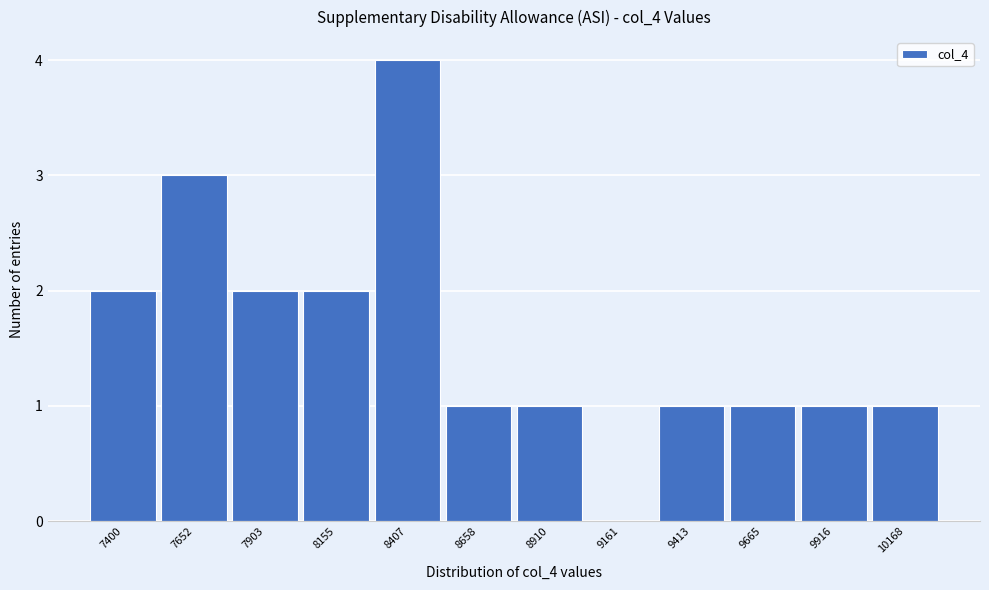

Reading left to right, transcribe all the data shown in this chart.

7400=2	7652=3	7903=2	8155=2	8407=4	8658=1	8910=1	9161=0	9413=1	9665=1	9916=1	10168=1